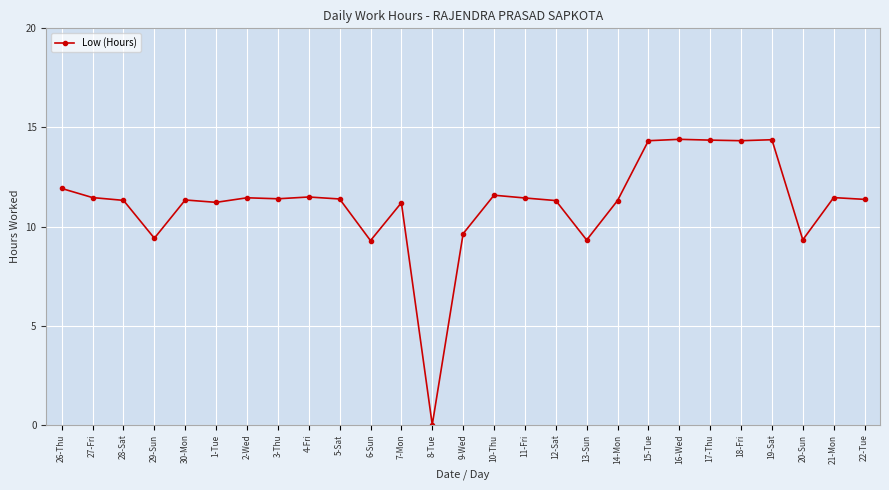

True or false: there are more than 0 points higher than both neighbors.

True